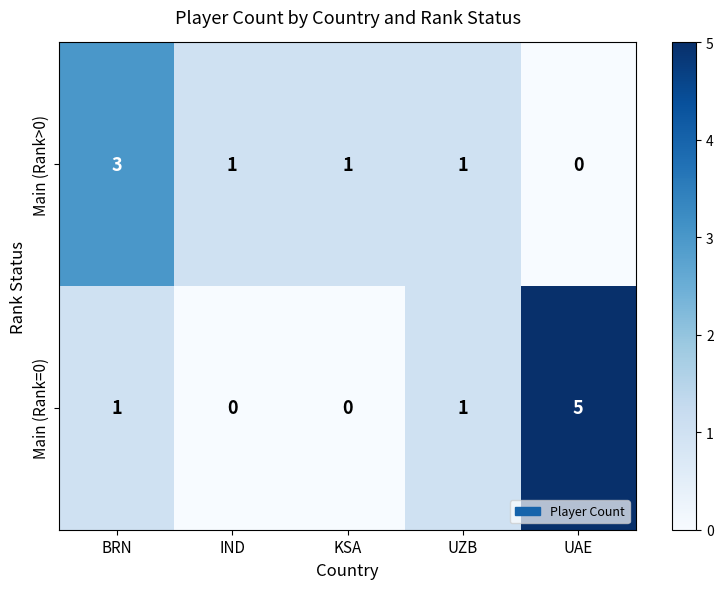

At which label does Main (Rank>0) first exceed 1?

BRN